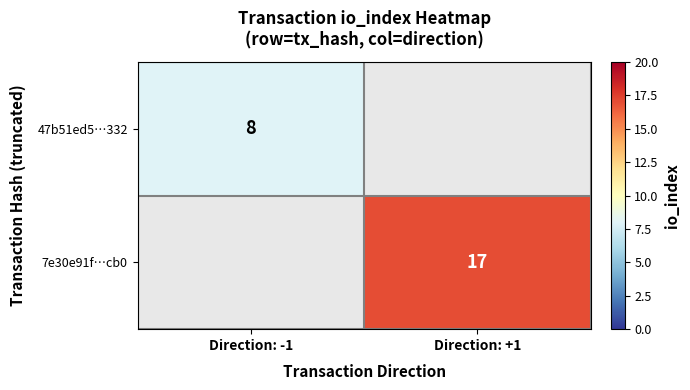

True or false: 47b51ed5…332 has a value of 2 at Direction: -1.

False